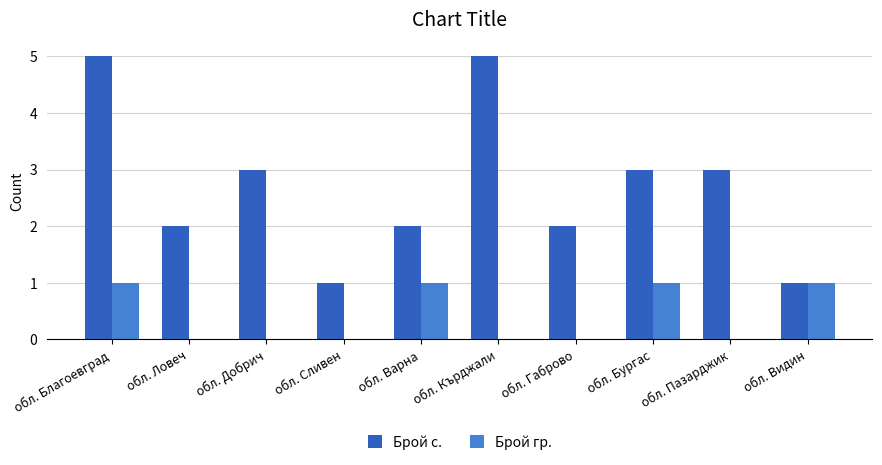

The Брой с. series shows 3 at обл. Бургас. True or false?

True